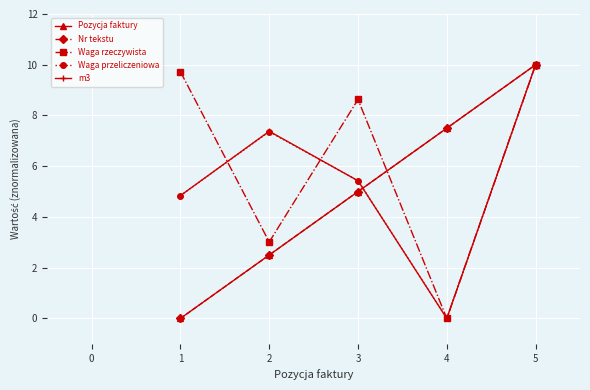

At how many categories does at least one series exceed 9?

2